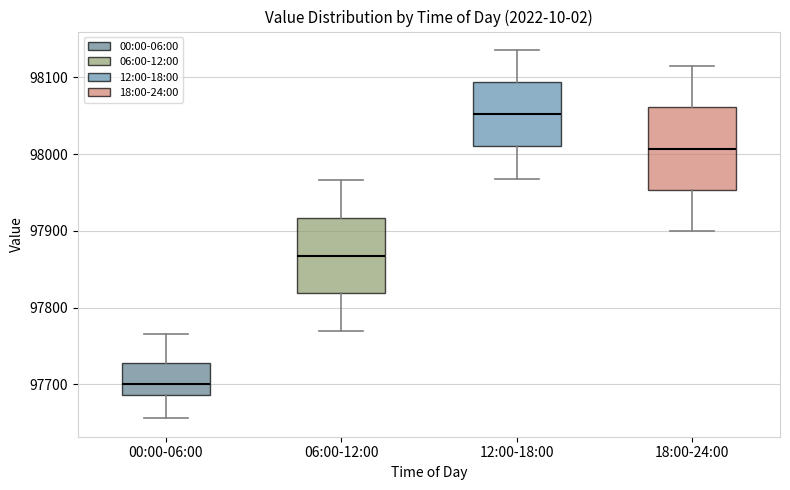

Which box has the lowest median line?

00:00-06:00